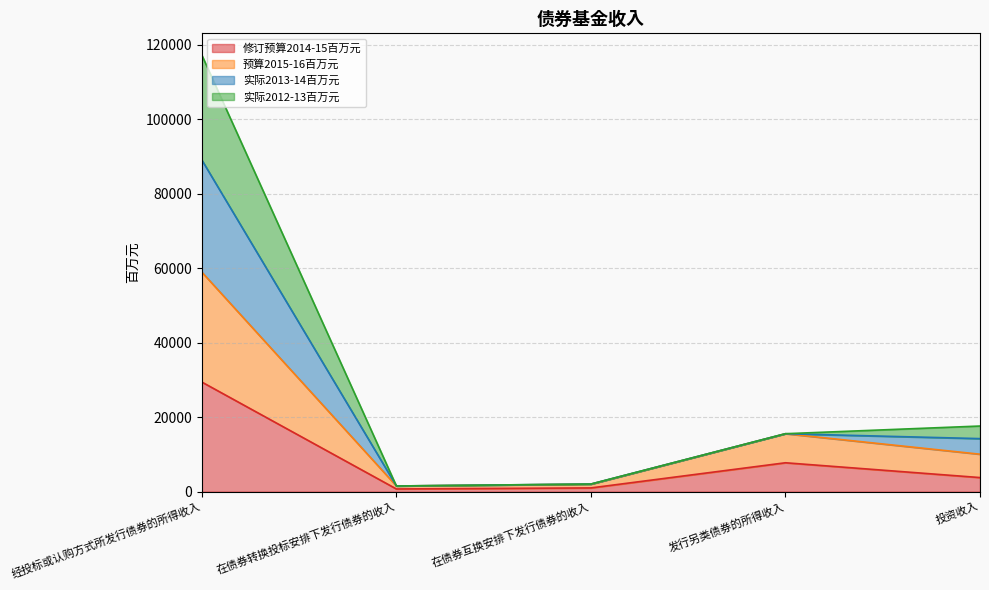

Where does the 修订预算2014-15百万元 series first go above 3778?

经投标或认购方式所发行债券的所得收入